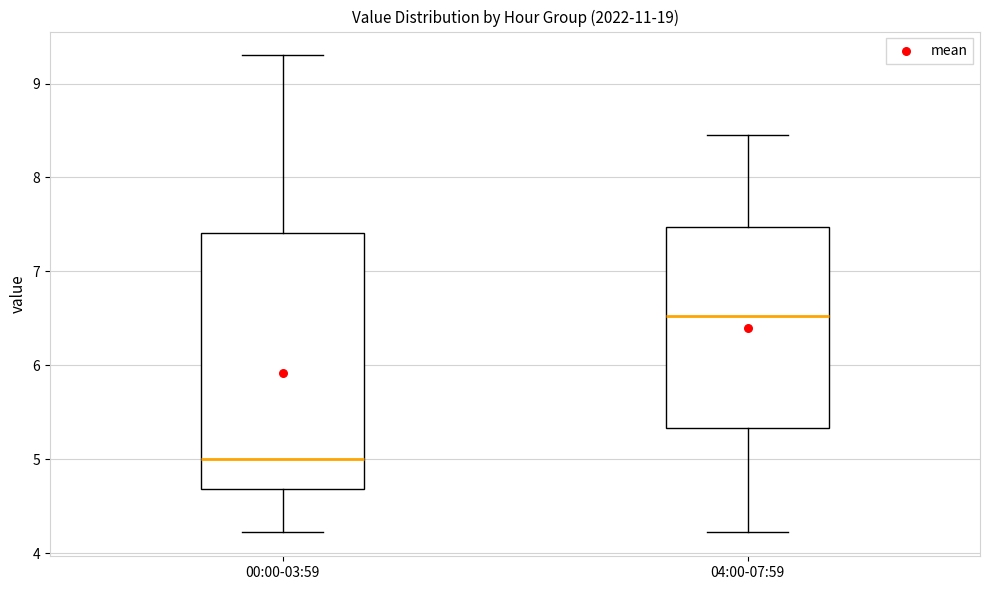

Reading left to right, transcribe this box plot: for each box, give where its median line is, the range the box spans, and where its two whiskers end, as read against the y-axis. The values are not printed on the chart, so give them approximately, as read against the axis.

00:00-03:59: median 5.0, box 4.7 to 7.4, whiskers 4.2 to 9.3
04:00-07:59: median 6.5, box 5.3 to 7.5, whiskers 4.2 to 8.5